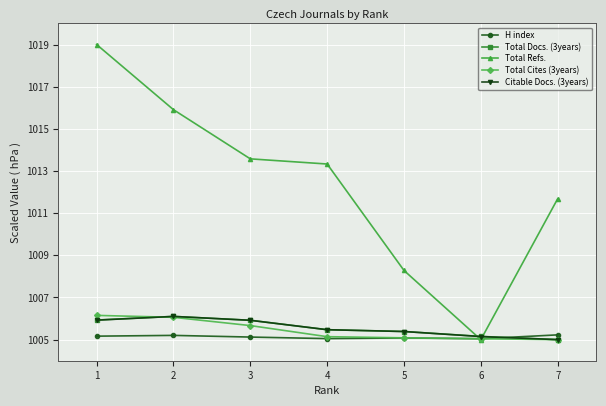

How many lines are shown in the chart?

5